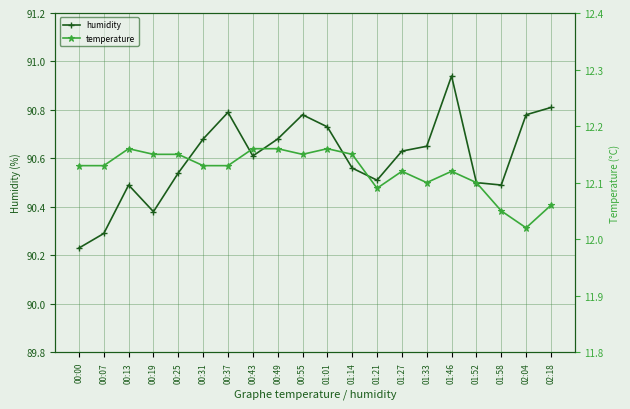

How many data points does each series have?

20